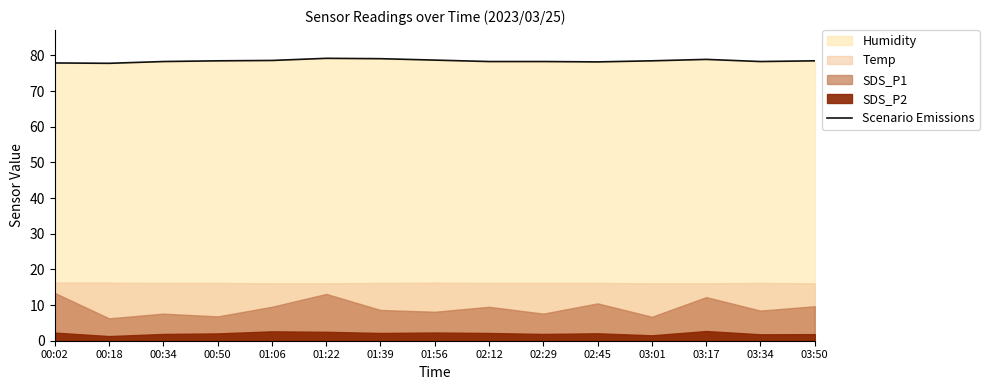

Is it true that the value at 02:12 is 78.3?

True